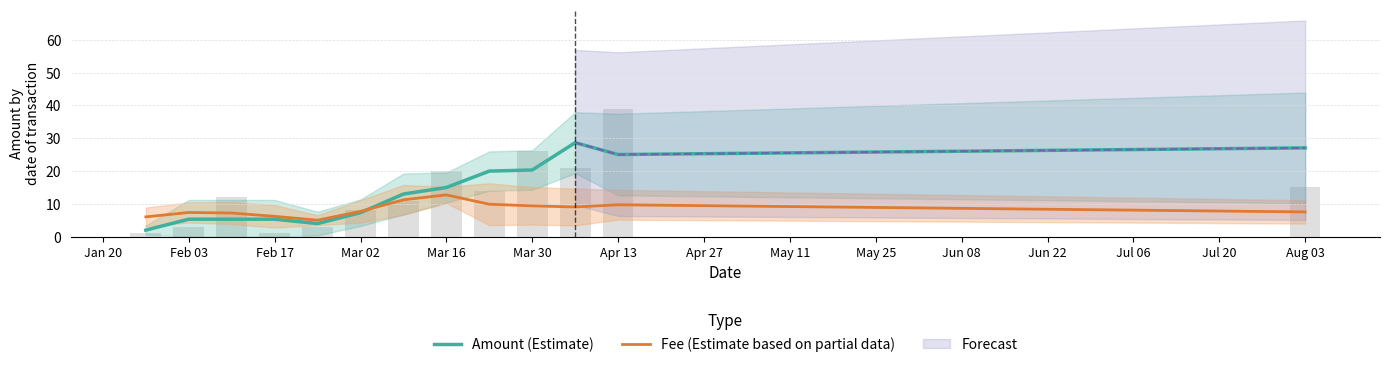

Which series has the largest range (max minus min)?

Amount (Estimate)